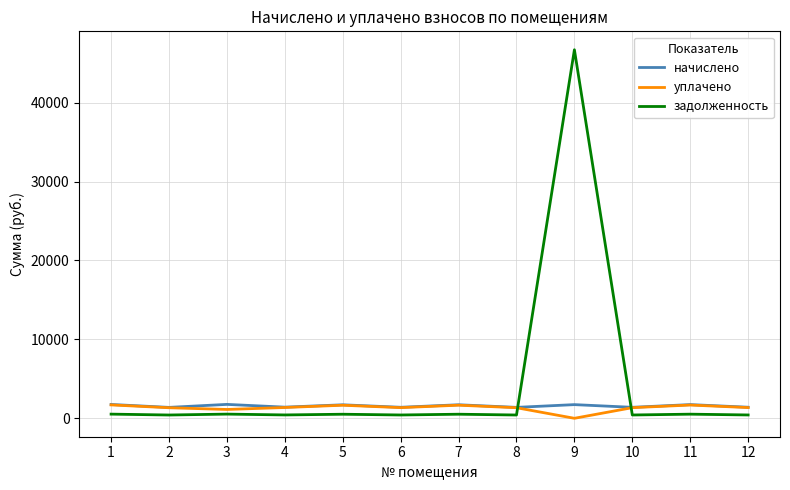

Read the уплачено value at 7.

1660.1